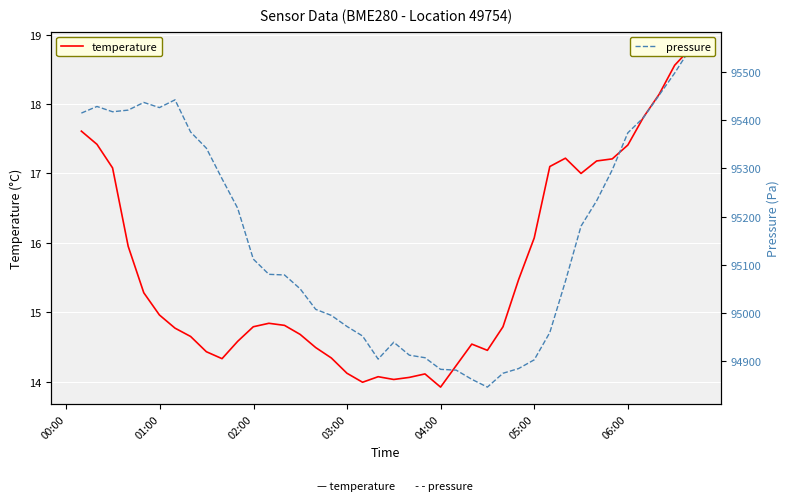

Read the pressure value at 01:00.

95428.6